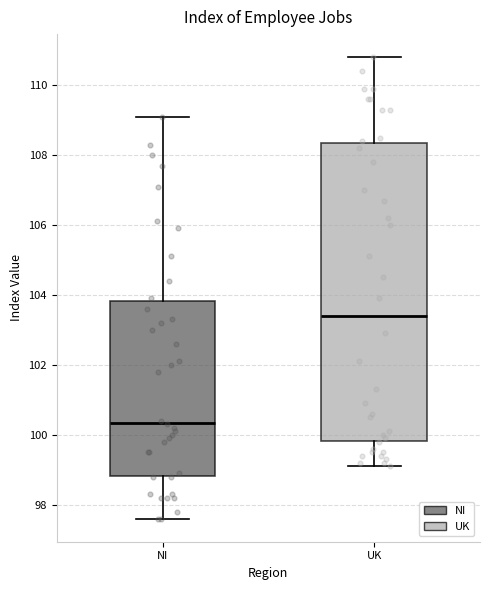

Which box has the lowest median line?

NI